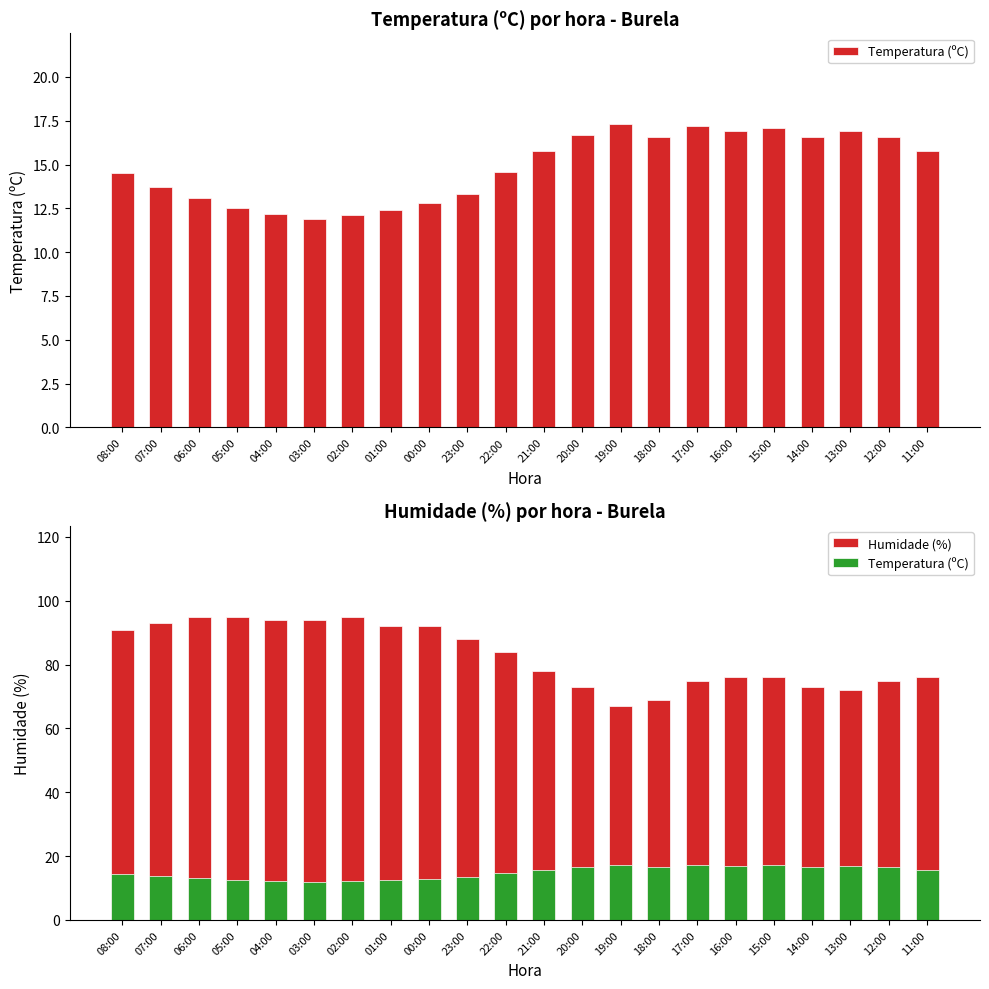

The Temperatura (ºC) series shows 16.9 at 16:00. True or false?

True